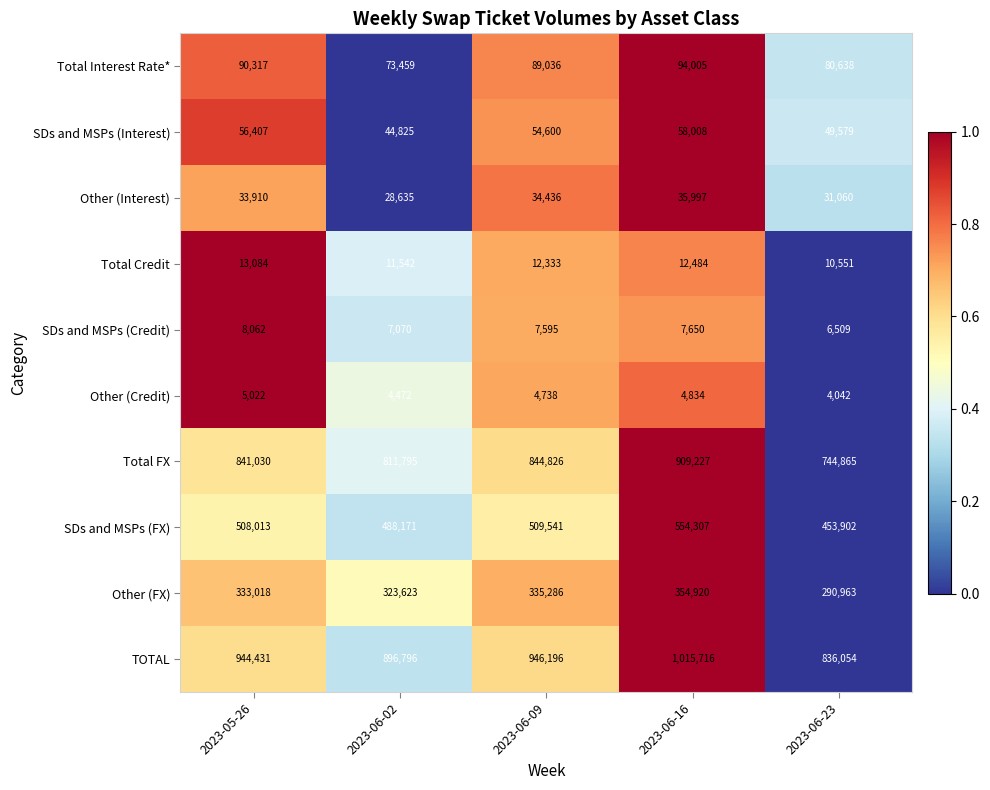

What is the spread (max minus min) of values at 2023-05-26?

939409